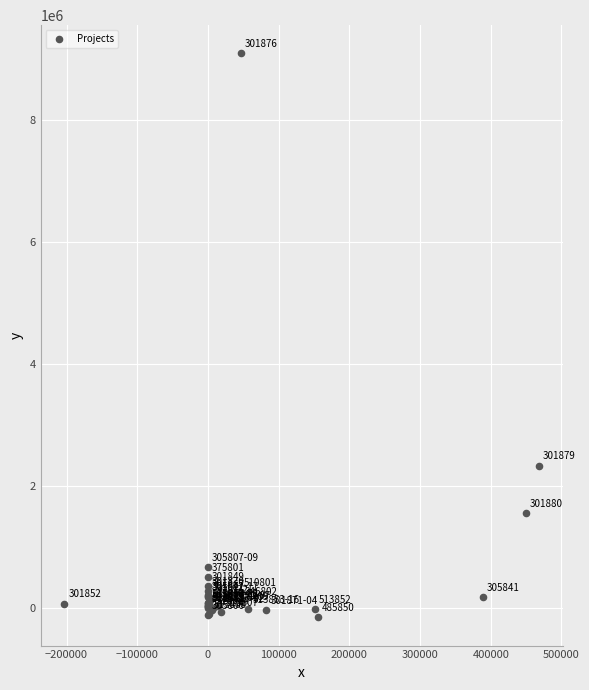

What Y value in the scatter plot is closest to 4465120?

2331890.8